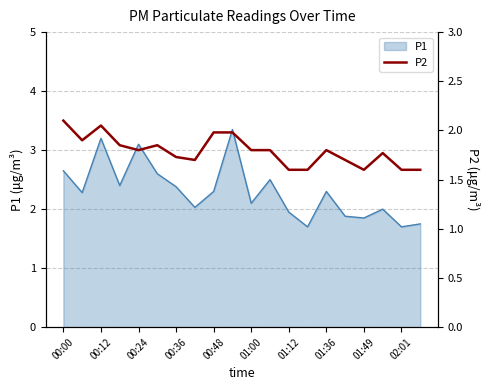

Which category has the highest value across all series?

00:00